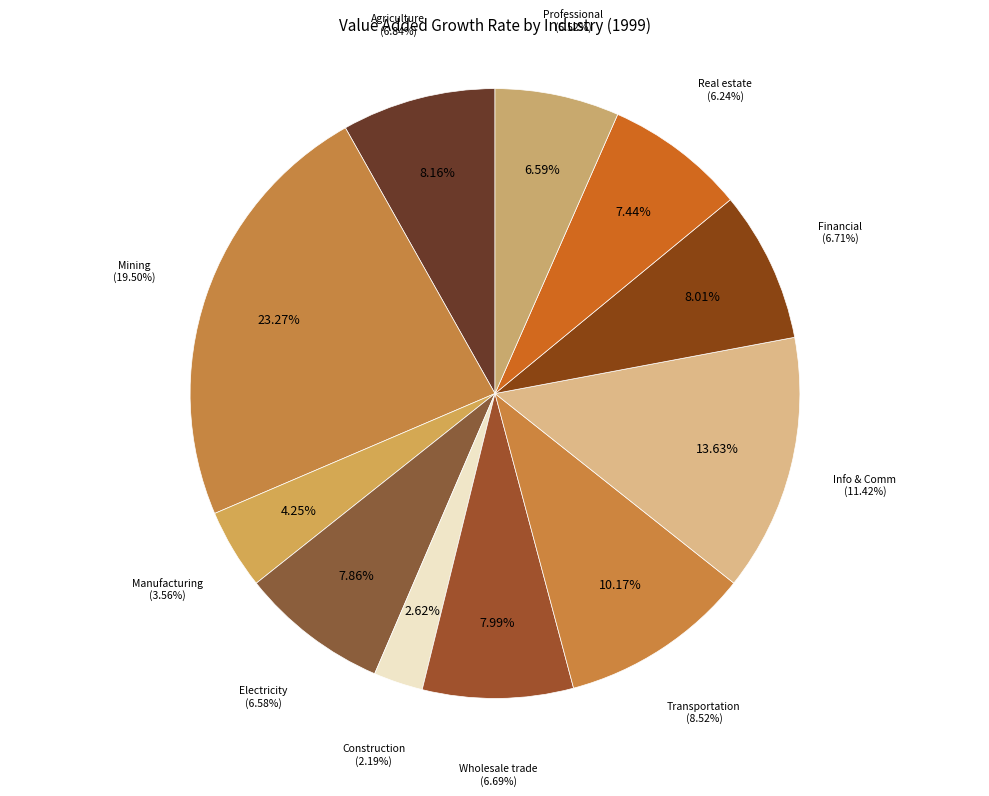

Rank the categories by value from lowest to highest.

Construction, Total manufacturing, Professional, scientific, Real estate activities, Electricity, gas, steam, Wholesale and retail trade, Financial and insurance, Agriculture, forestry and fishing, Transportation and storage, Information and communication, Mining and quarrying